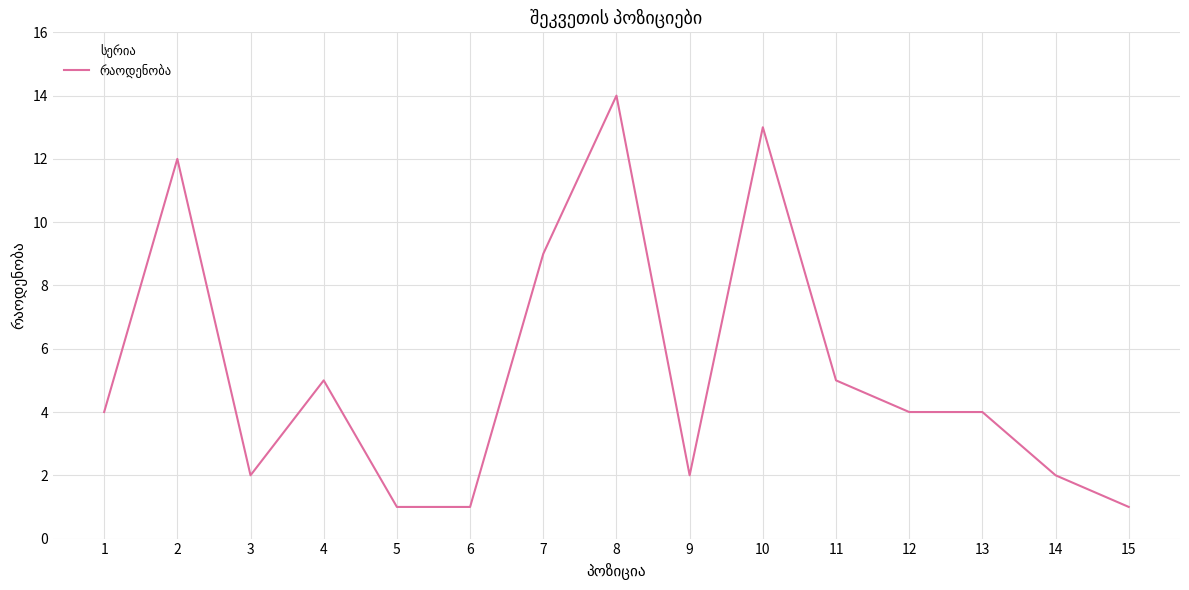

What is the approximate value at 7, to the nearest 10?

10